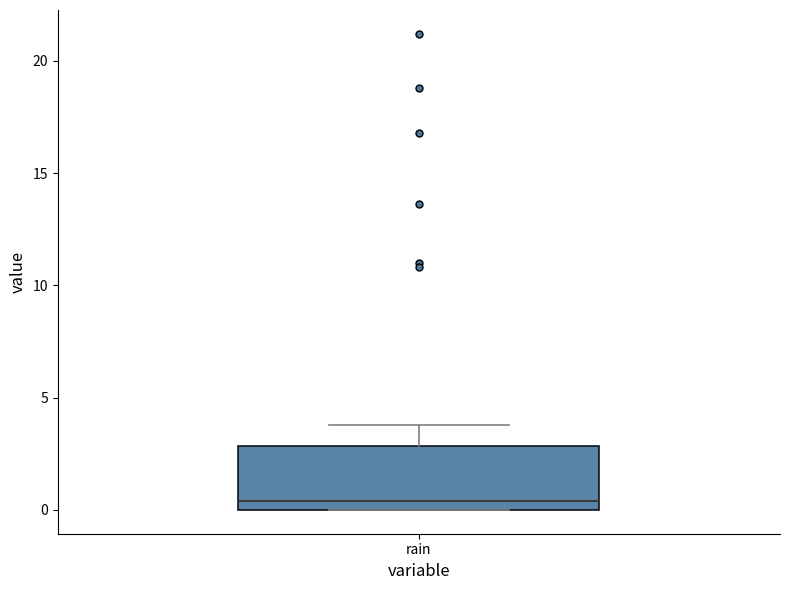

Transcribe this box plot: give where the median line is, the range the box spans, and where the two whiskers end, as read against the y-axis. The values are not printed on the chart, so give them approximately, as read against the axis.

median 0.5, box 0.0 to 3.0, whiskers 0.0 to 4.0